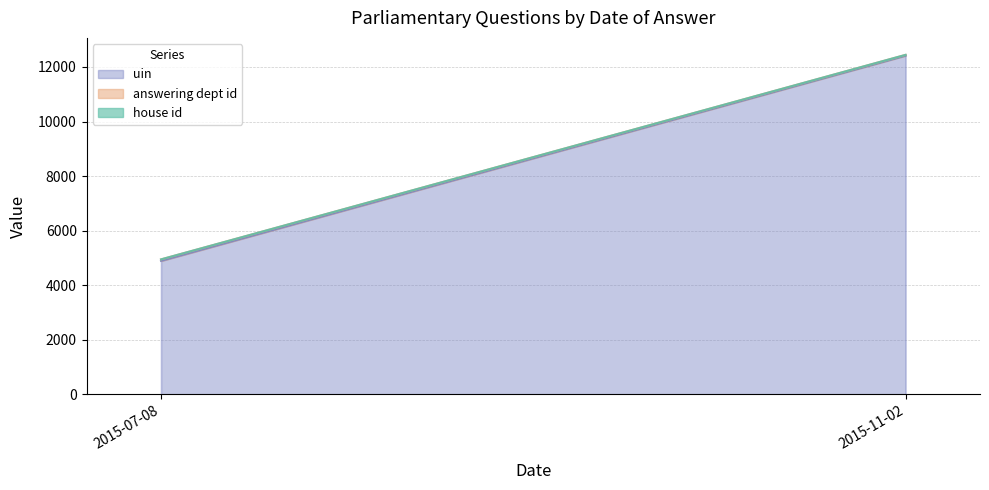

Does the chart display data point markers on the line(s)?

No